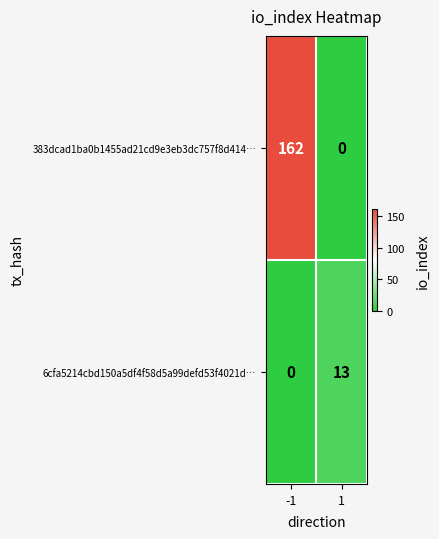

What is the highest value of the 383dcad1ba0b1455ad21cd9e3eb3dc757f8d414… series?

162